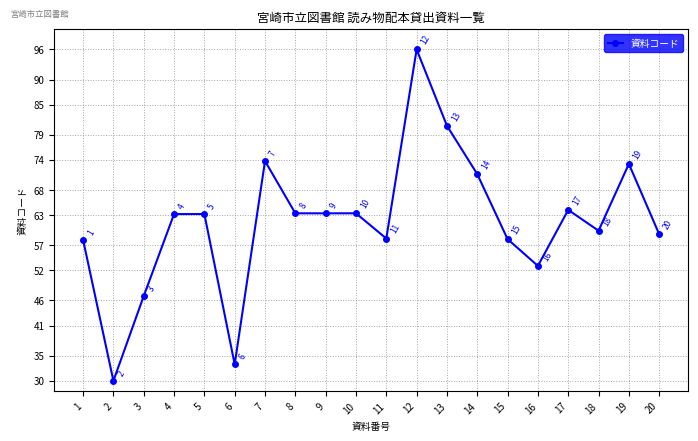

What is the difference between the maximum and second lowest values?

62.7